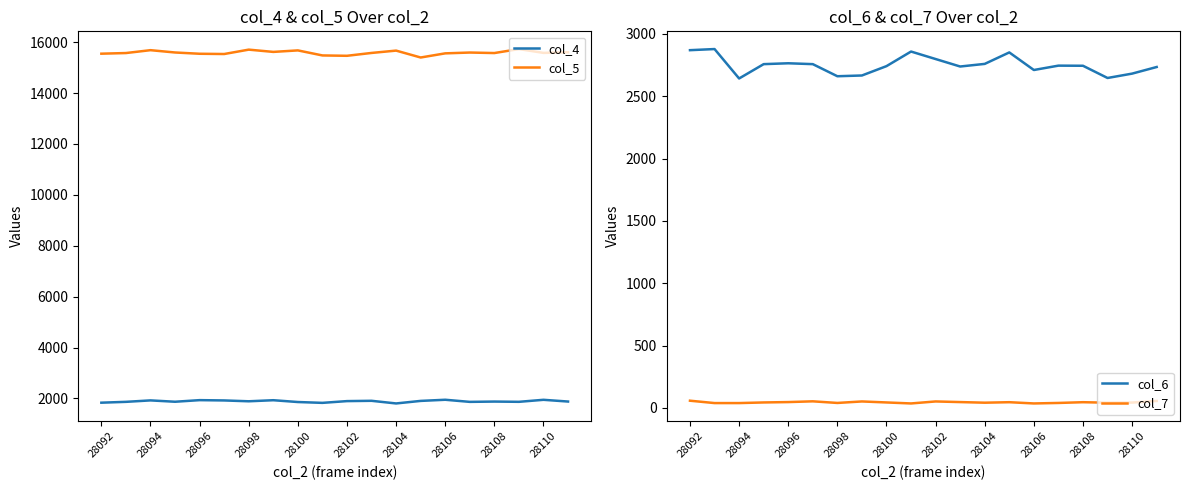

What is the sum of all col_7 values?

902